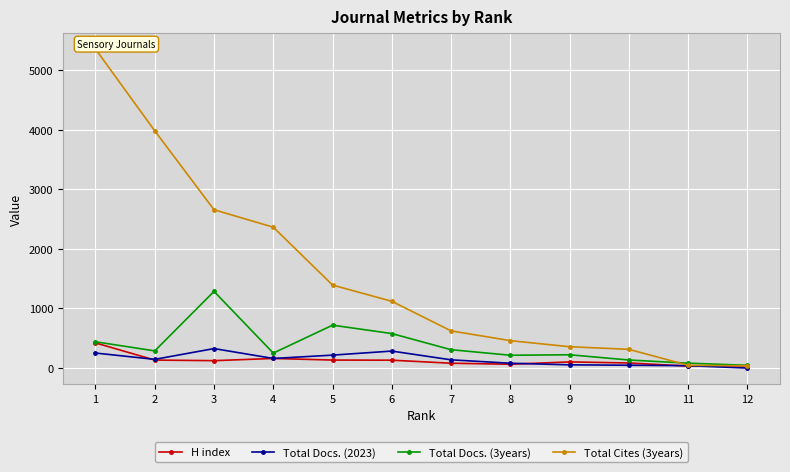

What is the difference between the H index values at 4 and 7?

80